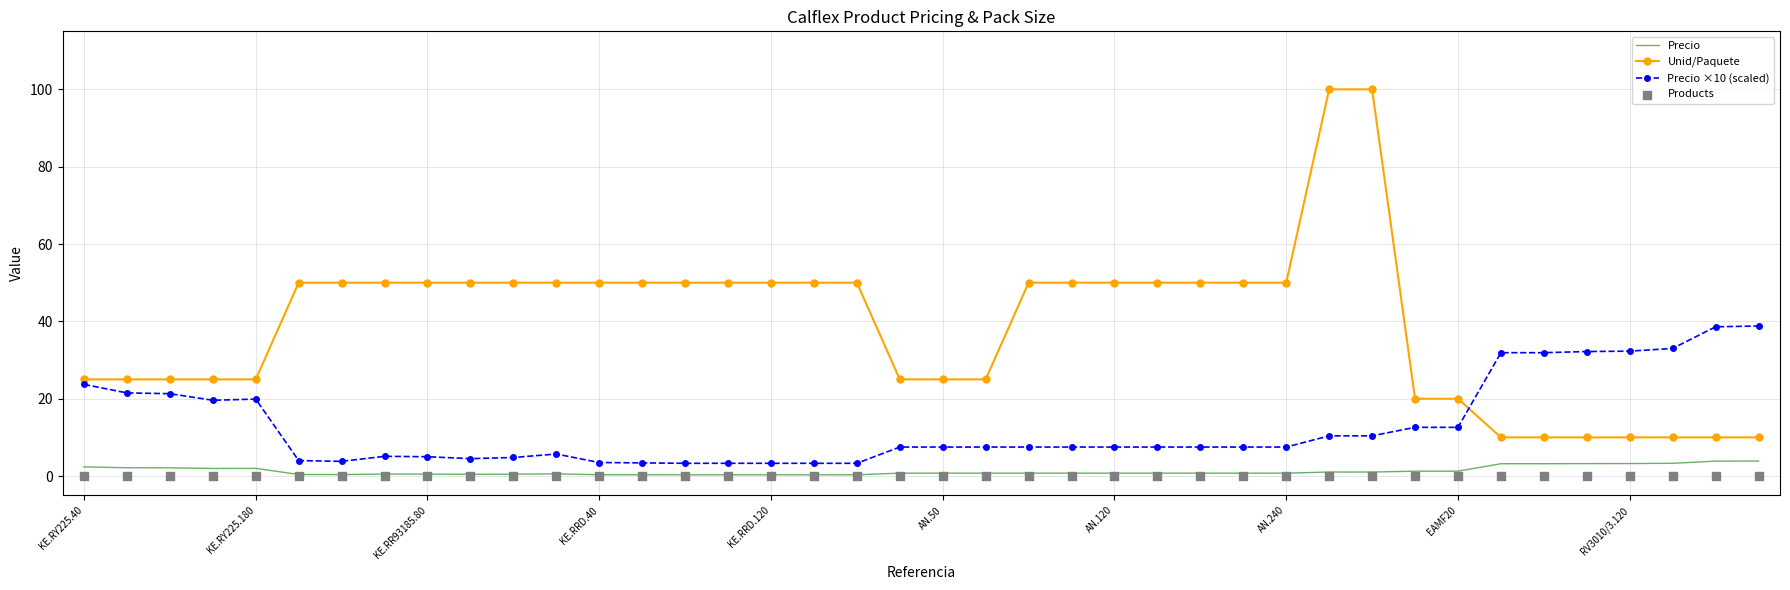

Which series has the widest spread of Y values?

Unid/Paquete